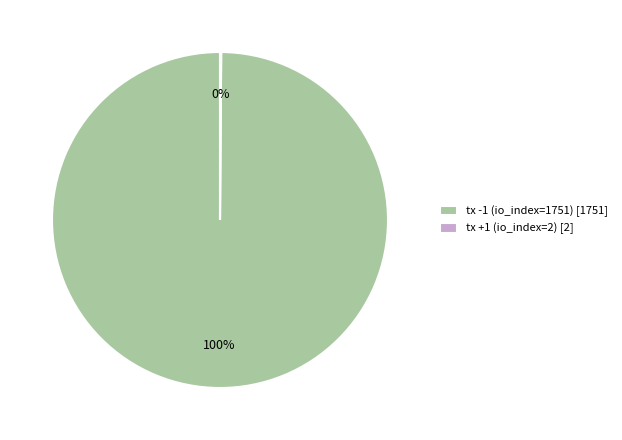

The tx -1 (io_index=1751) [1751] slice represents 100% of the pie. True or false?

True